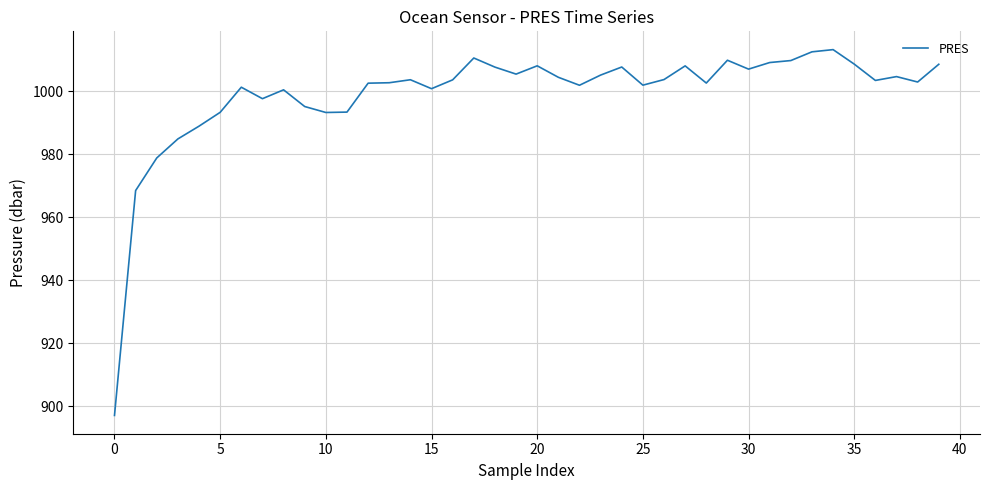

What is the difference between the maximum and minimum values?

116.1